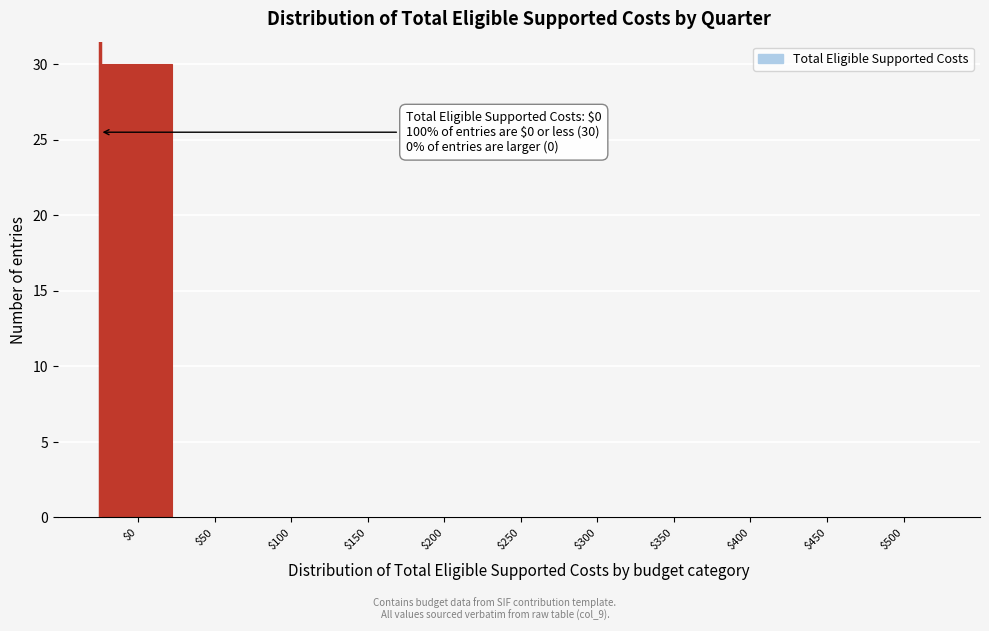

The value at $400 is -20. True or false?

False